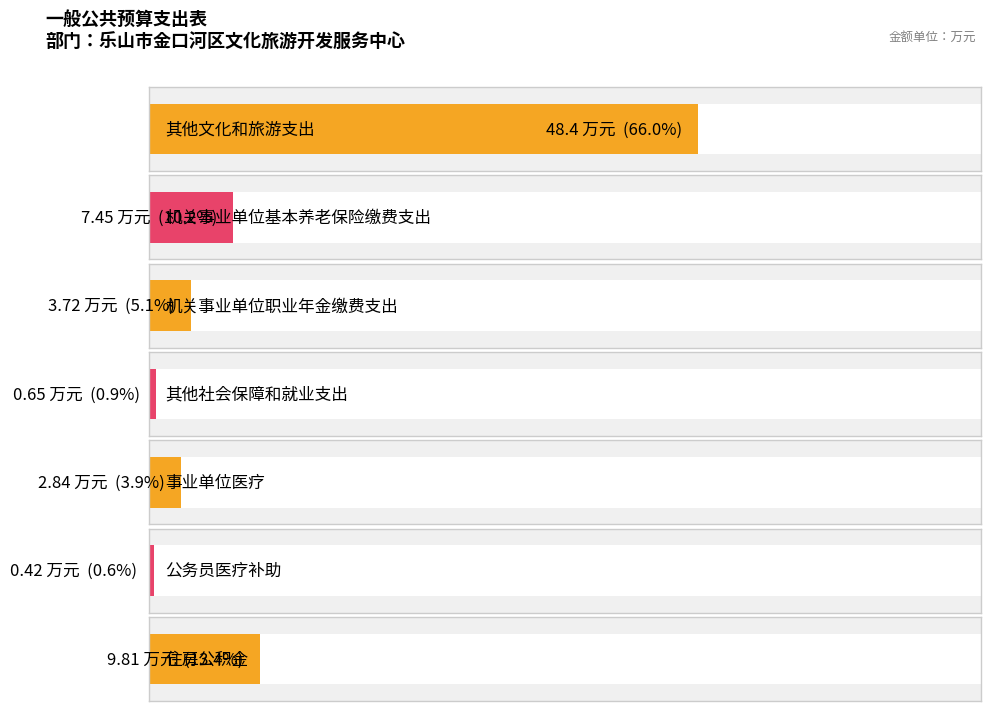

What is the average value?

10.5